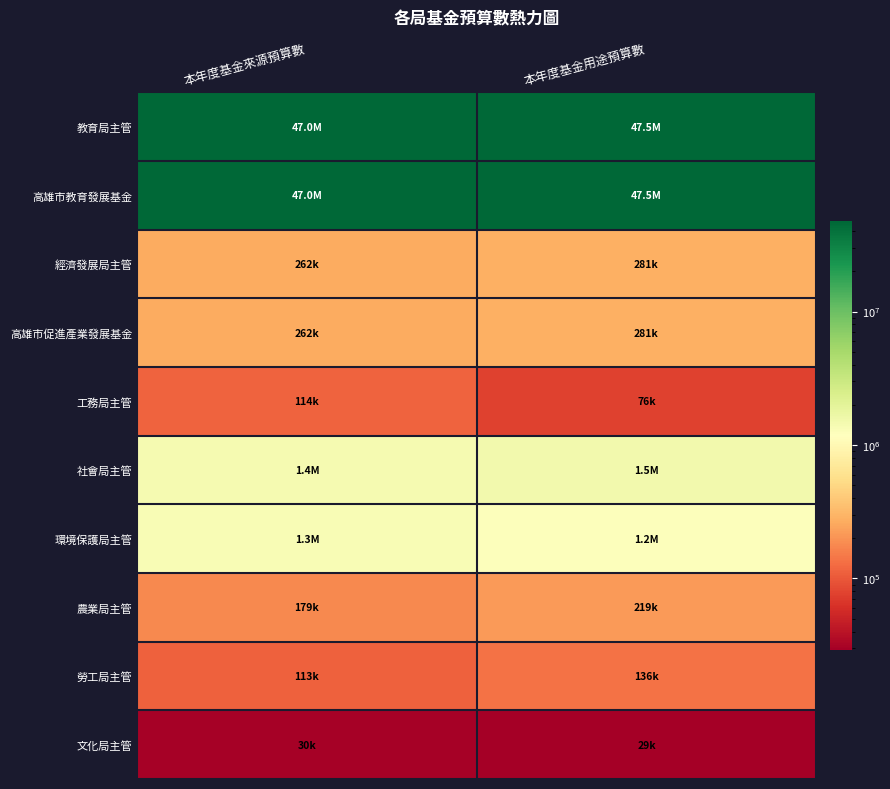

At how many categories does at least one series exceed 13222335?

2